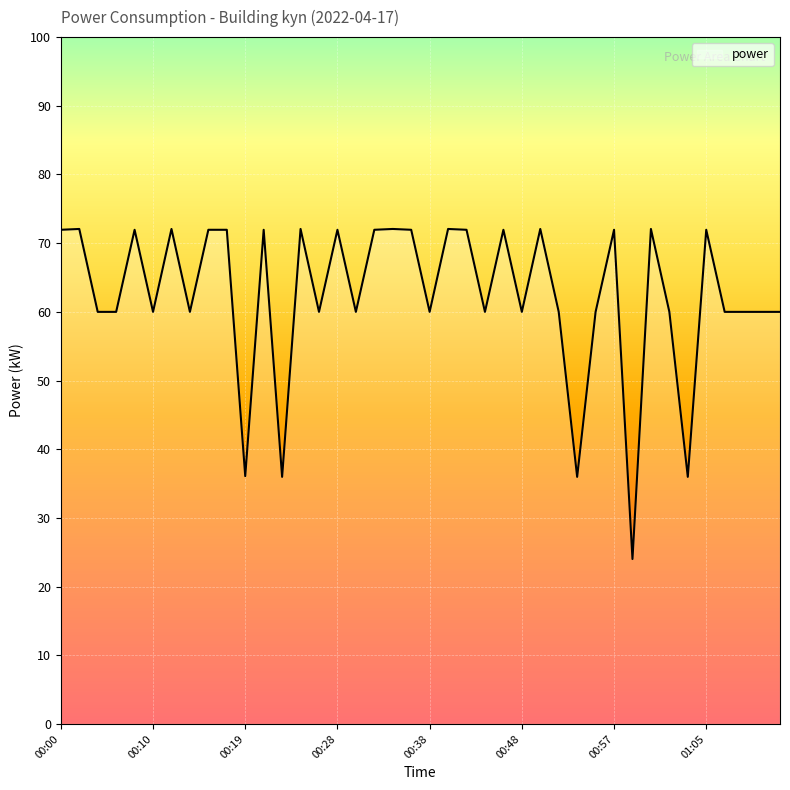

What is the maximum value shown in the chart?

72.1